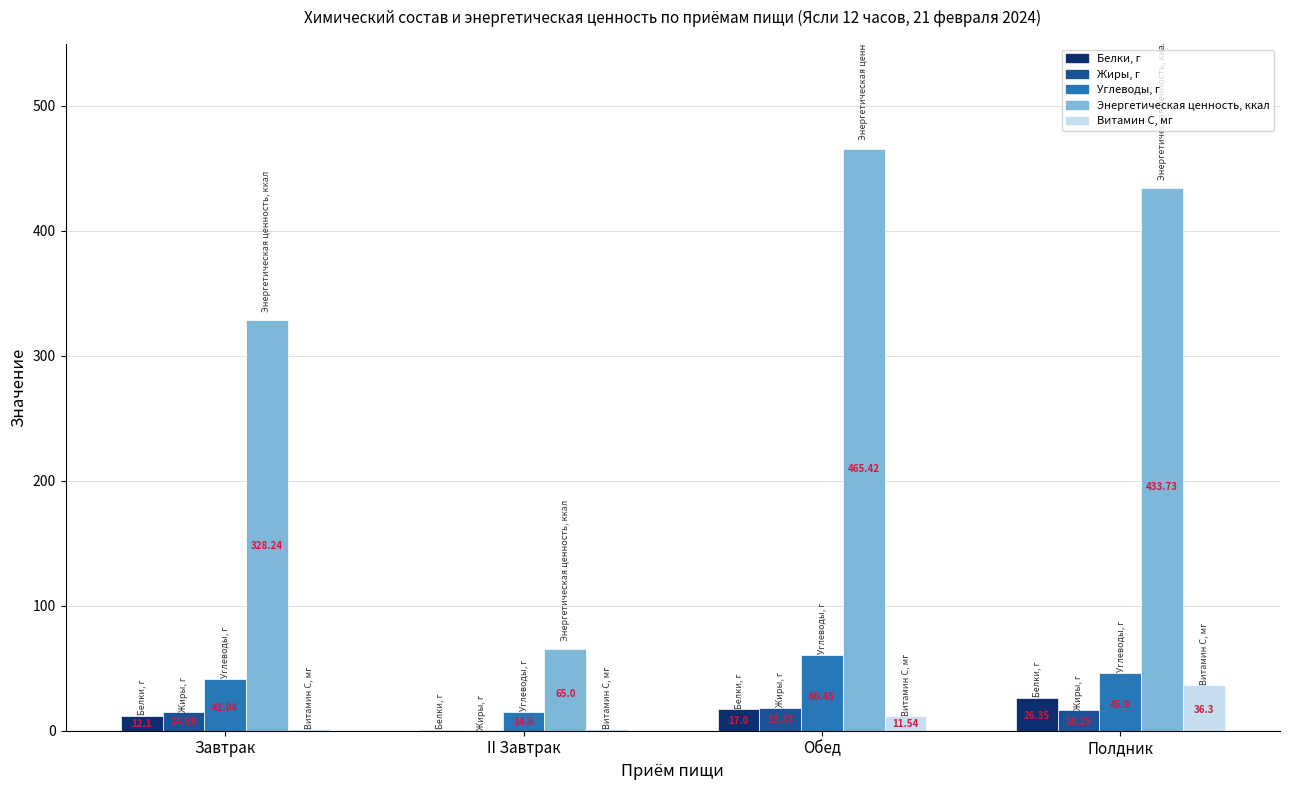

How many categories are shown in the chart?

4